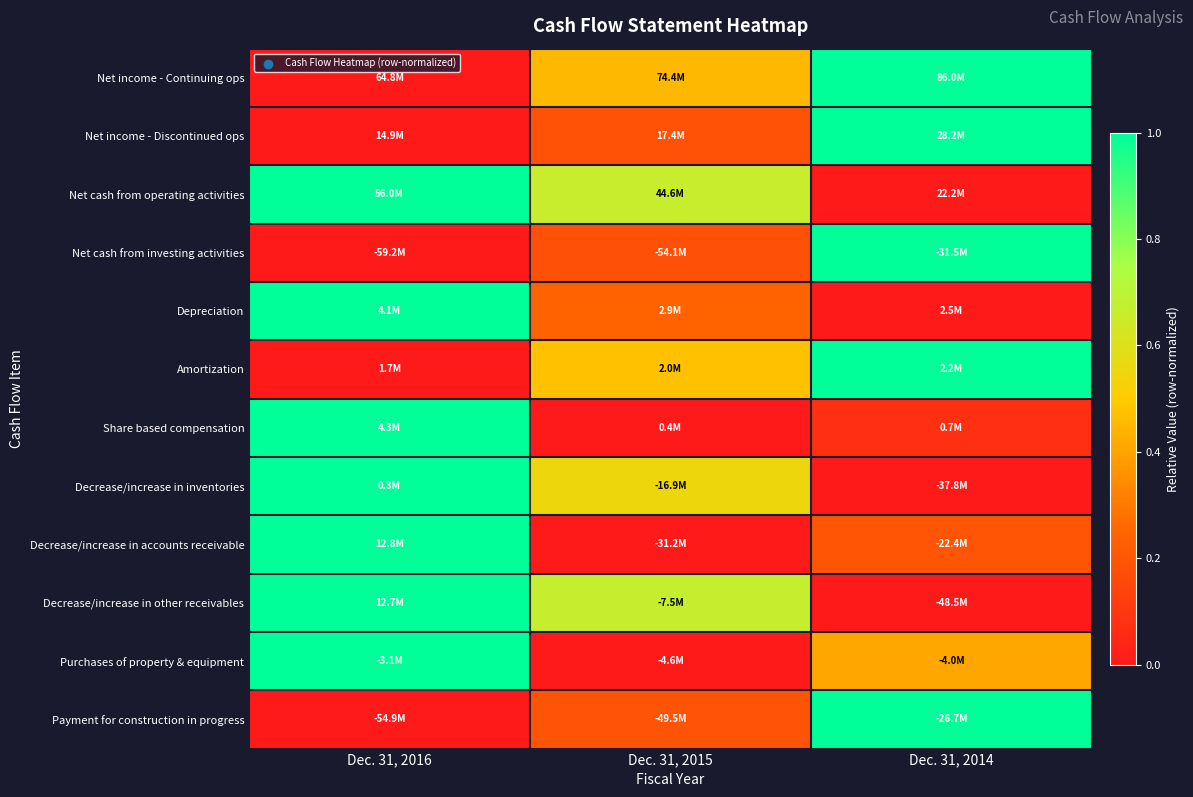

Reading left to right, what are all the values shown in this chart?

Net income - Continuing ops: Dec. 31, 2016=0.0	Dec. 31, 2015=0.5	Dec. 31, 2014=1.0
Net income - Discontinued ops: Dec. 31, 2016=0.0	Dec. 31, 2015=0.2	Dec. 31, 2014=1.0
Net cash from operating activities: Dec. 31, 2016=1.0	Dec. 31, 2015=0.7	Dec. 31, 2014=0.0
Net cash from investing activities: Dec. 31, 2016=0.0	Dec. 31, 2015=0.2	Dec. 31, 2014=1.0
Depreciation: Dec. 31, 2016=1.0	Dec. 31, 2015=0.2	Dec. 31, 2014=0.0
Amortization: Dec. 31, 2016=0.0	Dec. 31, 2015=0.5	Dec. 31, 2014=1.0
Share based compensation: Dec. 31, 2016=1.0	Dec. 31, 2015=0.0	Dec. 31, 2014=0.1
Decrease/increase in inventories: Dec. 31, 2016=1.0	Dec. 31, 2015=0.5	Dec. 31, 2014=0.0
Decrease/increase in accounts receivable: Dec. 31, 2016=1.0	Dec. 31, 2015=0.0	Dec. 31, 2014=0.2
Decrease/increase in other receivables: Dec. 31, 2016=1.0	Dec. 31, 2015=0.7	Dec. 31, 2014=0.0
Purchases of property & equipment: Dec. 31, 2016=1.0	Dec. 31, 2015=0.0	Dec. 31, 2014=0.4
Payment for construction in progress: Dec. 31, 2016=0.0	Dec. 31, 2015=0.2	Dec. 31, 2014=1.0